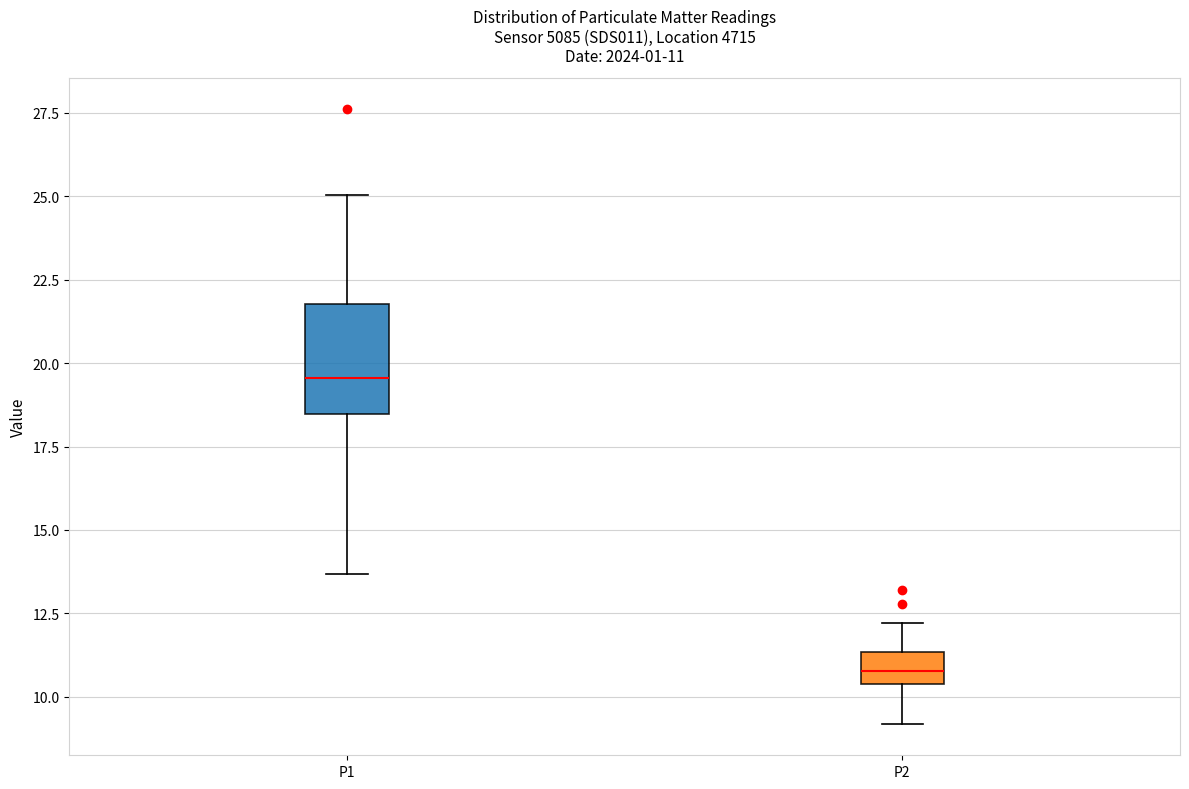

Which box is the tallest, from its lower edge to its upper edge?

P1